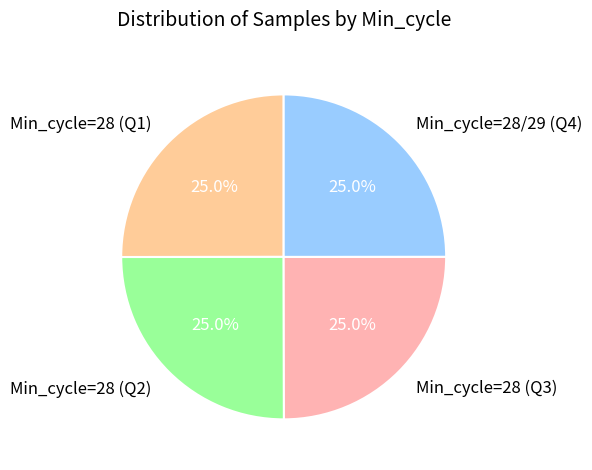

Approximately how many times larger is the value at Min_cycle=28/29 (Q4) compared to Min_cycle=28 (Q3)?

1.0